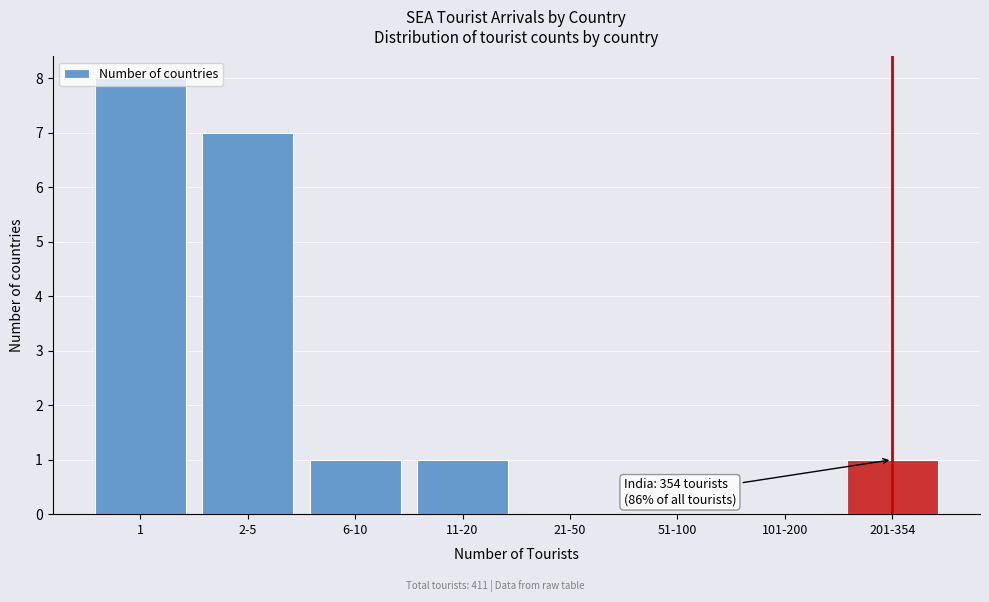

What is the sum of all values?

18